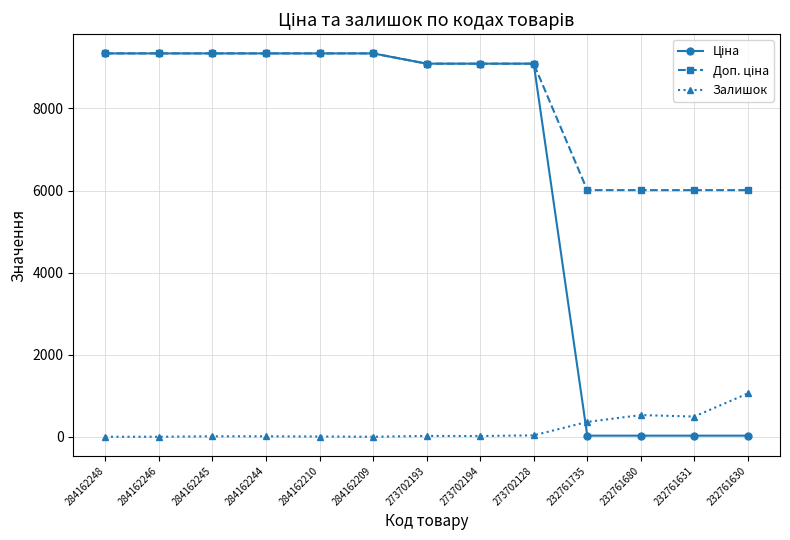

At how many categories does at least one series exceed 5563?

13